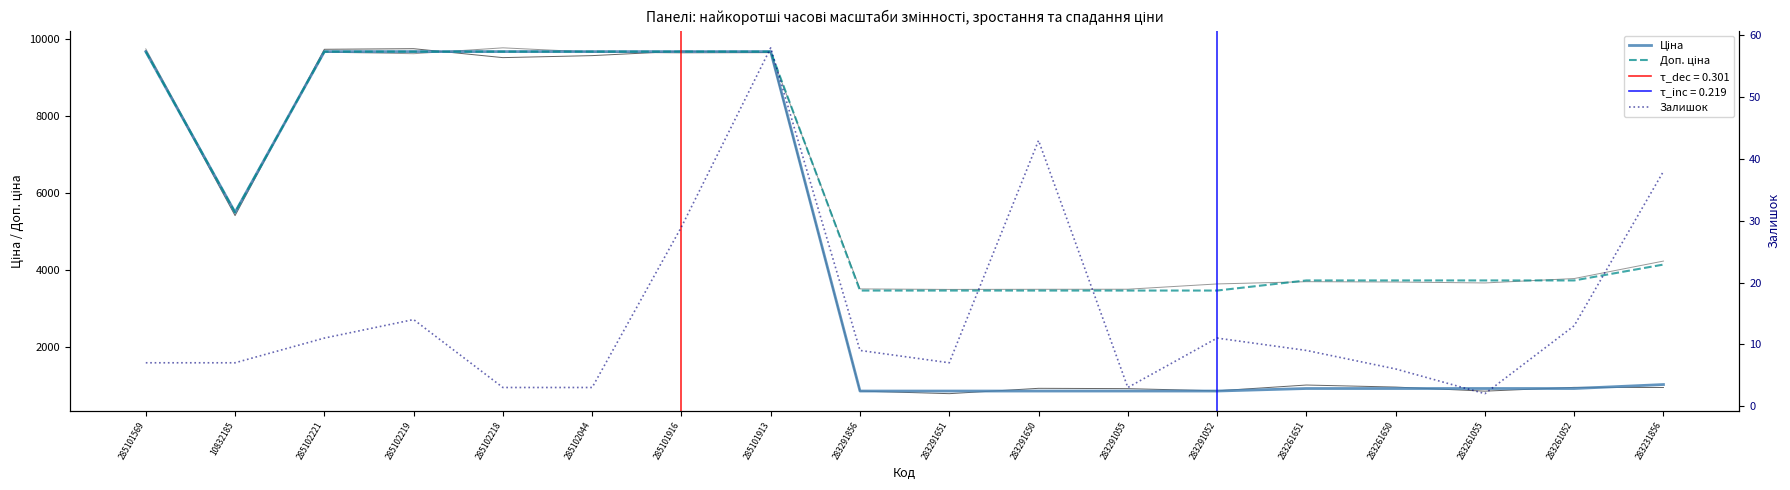

How many lines are shown in the chart?

3